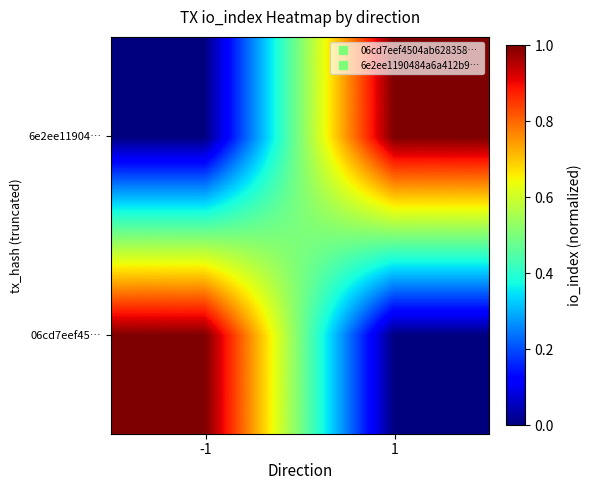

Which series has the widest spread of values?

06cd7eef45…